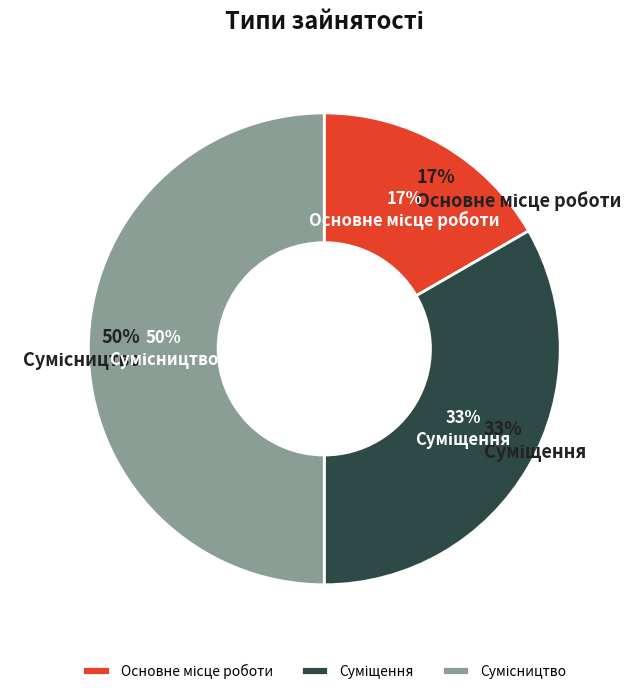

To the nearest percent, what portion does Сумісництво represent?

50%